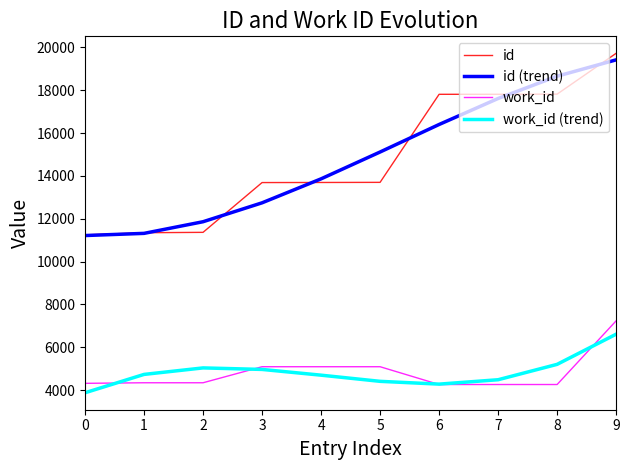

Is the value of id at 6 greater than the value of id (trend) at 6?

Yes